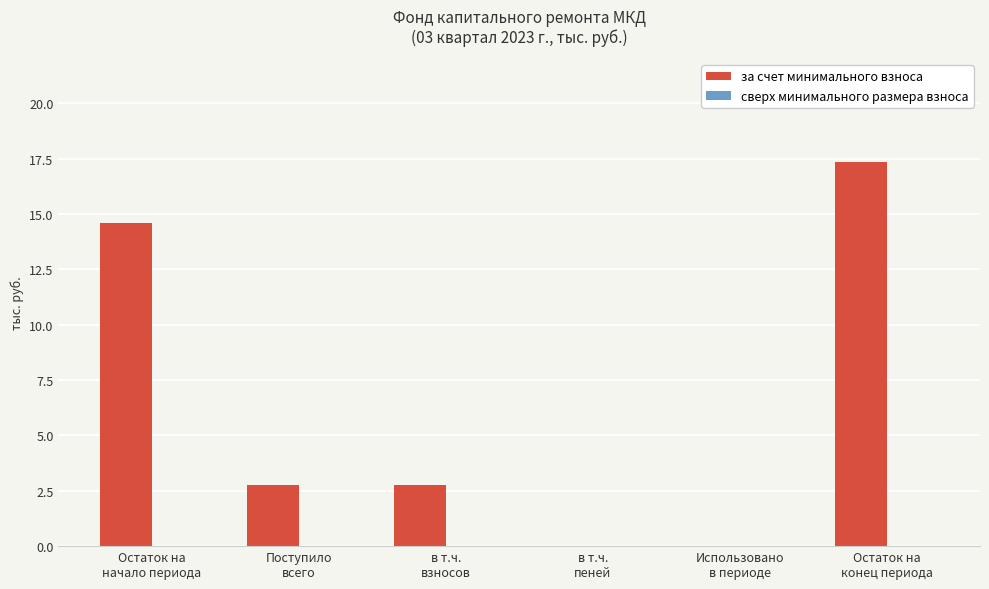

What is the sum of all values?

37.4